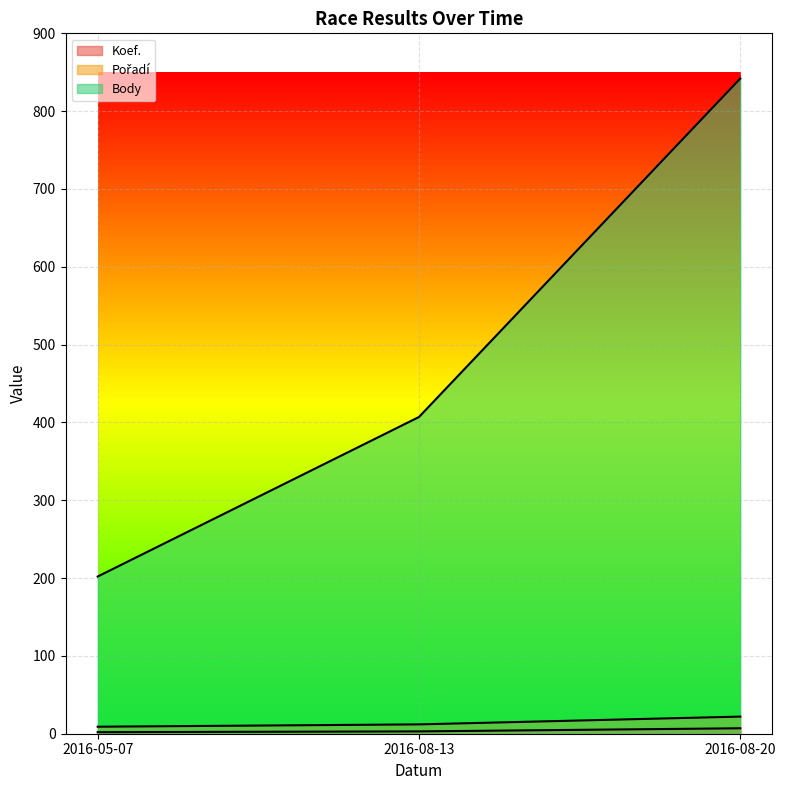

What is the highest value of the Koef. series?

7